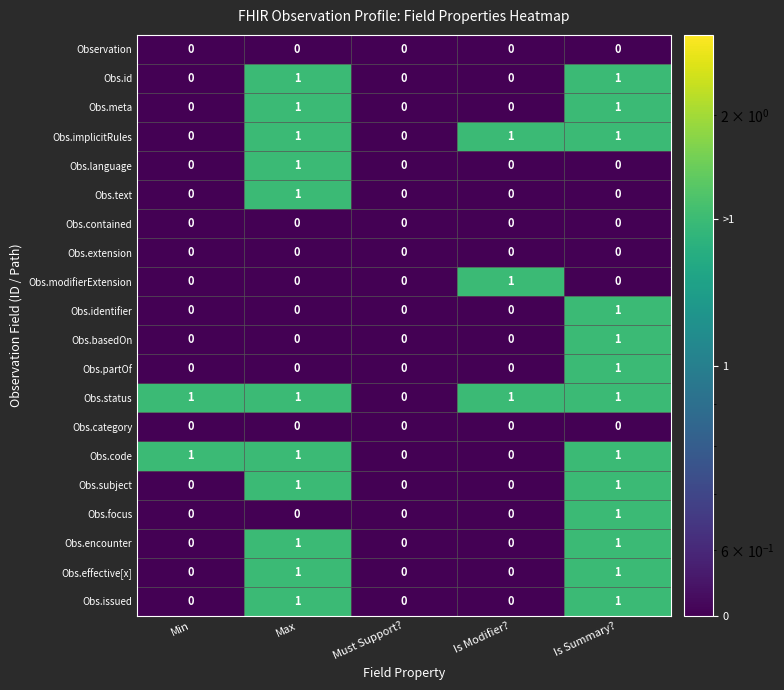

Which series has the largest total across all categories?

Obs.status